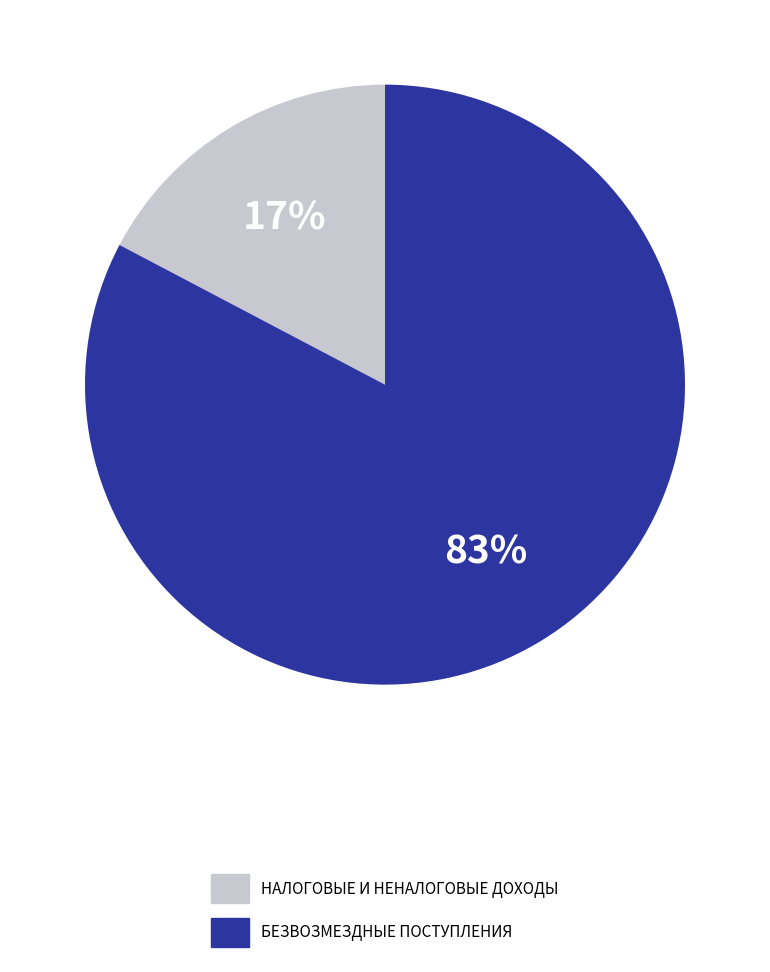

Which category has the biggest portion of the pie?

БЕЗВОЗМЕЗДНЫЕ ПОСТУПЛЕНИЯ